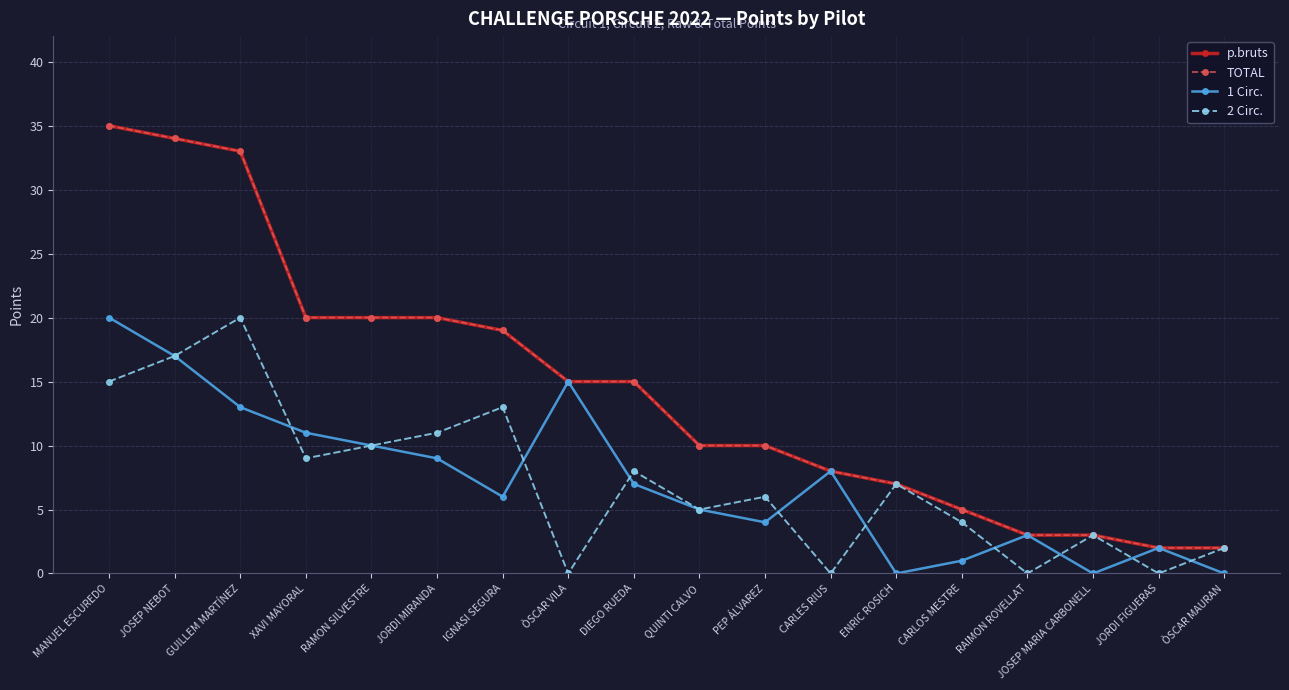

Is this an area chart (filled region under the line)?

No